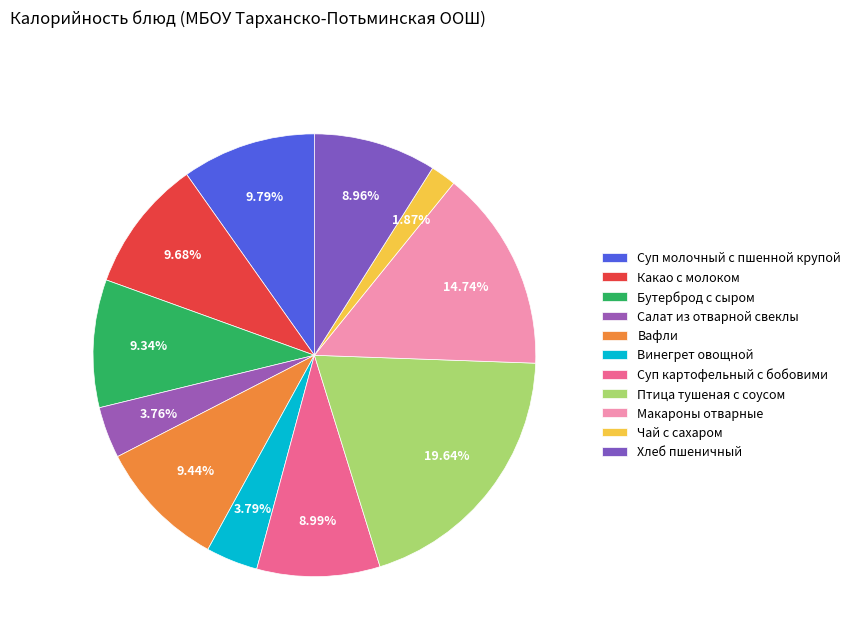

How many segments does this pie chart have?

11